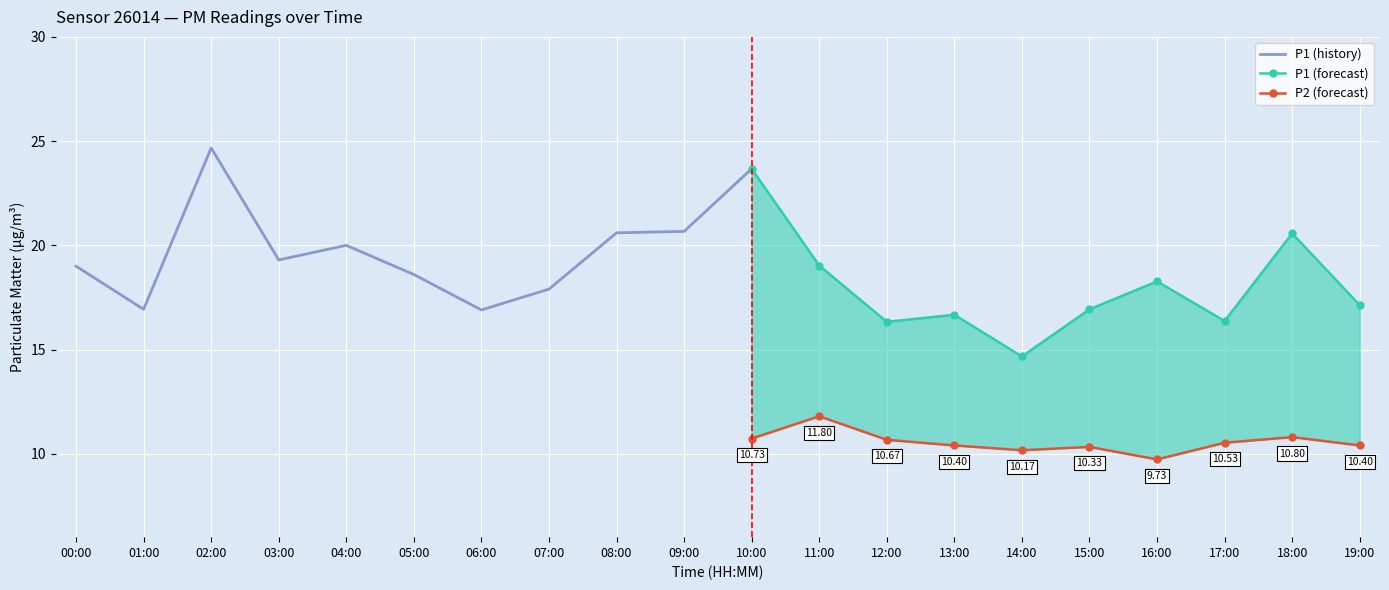

Is it true that P2 equals 15.3 at 06:00?

False